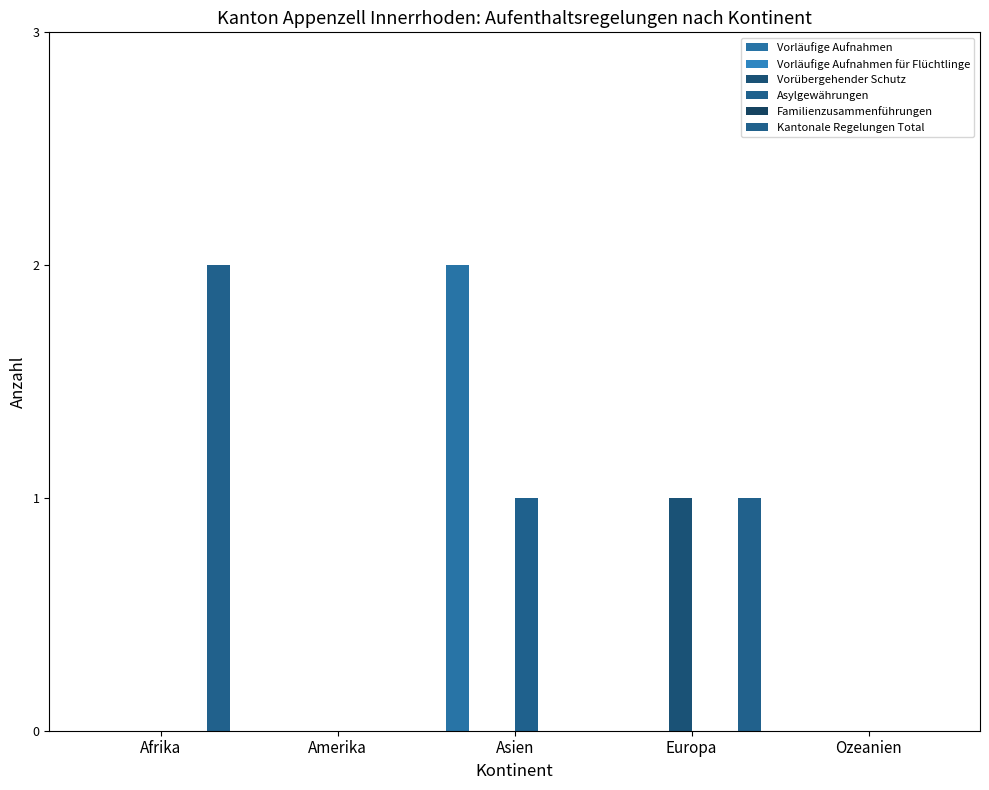

What is the highest value of the Vorläufige Aufnahmen series?

2